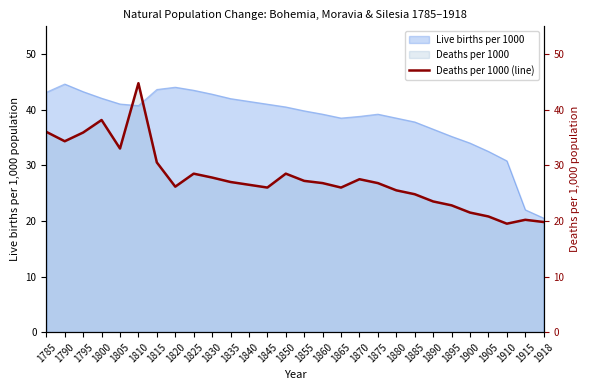

The chart shows a value of 24.8 at 1885. True or false?

True